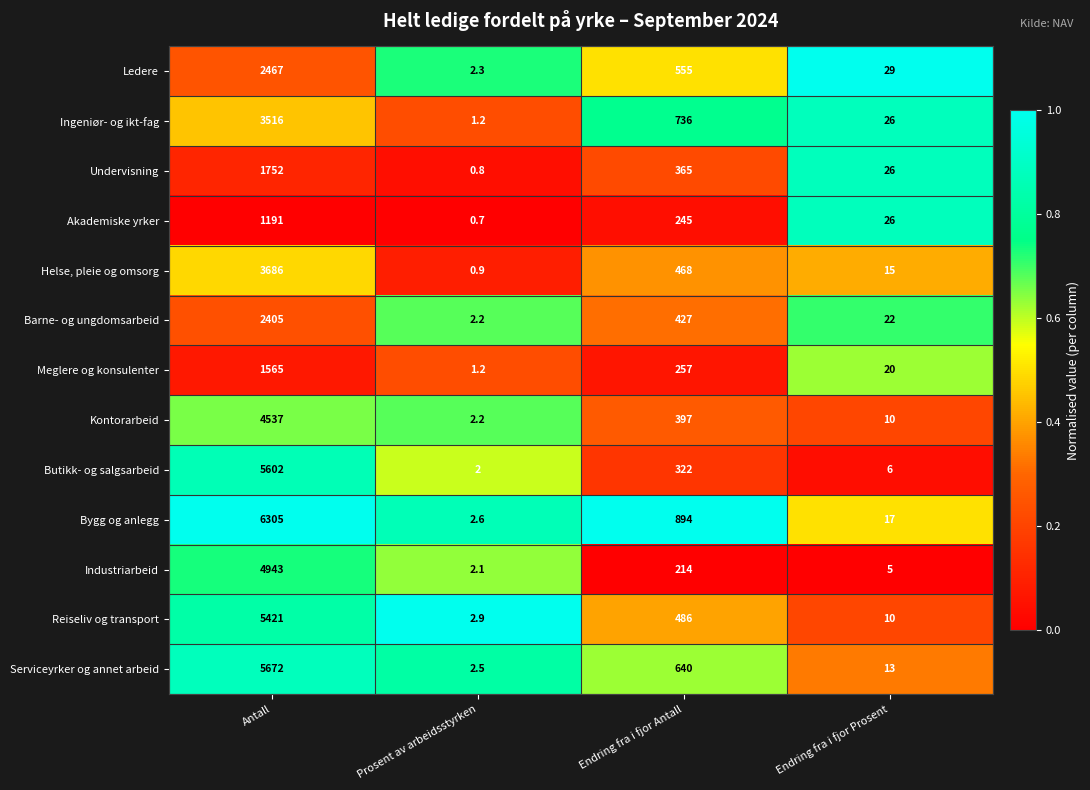

How many data points does each series have?

4